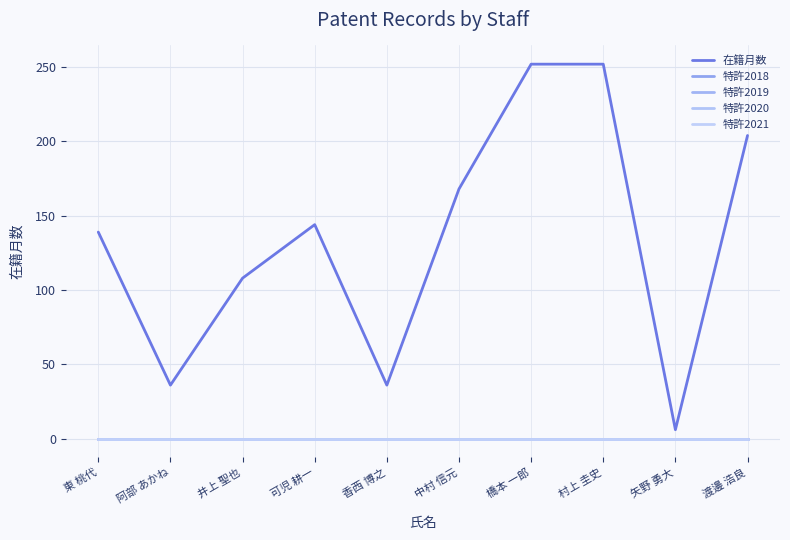

What is the difference between the maximum and minimum values in the 在籍月数 series?

246